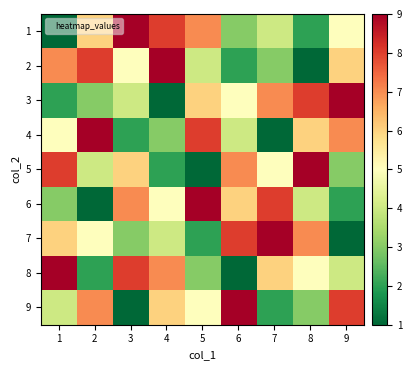

Reading left to right, what are all the values shown in this chart?

1: 1=1	2=6	3=9	4=8	5=7	6=3	7=4	8=2	9=5
2: 1=7	2=8	3=5	4=9	5=4	6=2	7=3	8=1	9=6
3: 1=2	2=3	3=4	4=1	5=6	6=5	7=7	8=8	9=9
4: 1=5	2=9	3=2	4=3	5=8	6=4	7=1	8=6	9=7
5: 1=8	2=4	3=6	4=2	5=1	6=7	7=5	8=9	9=3
6: 1=3	2=1	3=7	4=5	5=9	6=6	7=8	8=4	9=2
7: 1=6	2=5	3=3	4=4	5=2	6=8	7=9	8=7	9=1
8: 1=9	2=2	3=8	4=7	5=3	6=1	7=6	8=5	9=4
9: 1=4	2=7	3=1	4=6	5=5	6=9	7=2	8=3	9=8